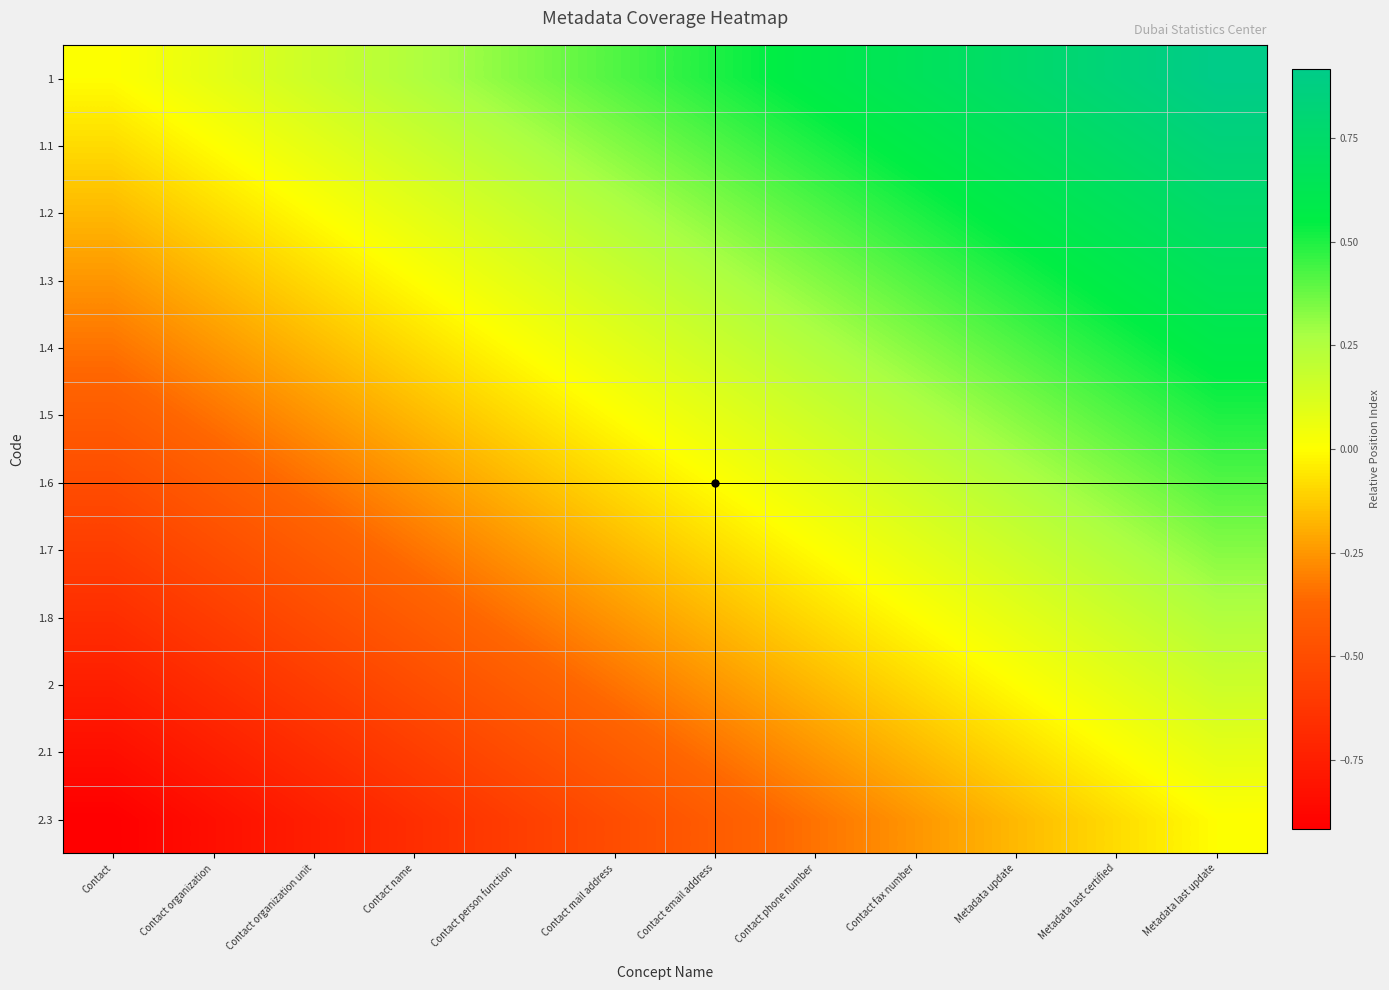

Reading left to right, what are all the values shown in this chart?

1: Contact=0.0	Contact organization=0.1	Contact organization unit=0.2	Contact name=0.2	Contact person function=0.3	Contact mail address=0.4	Contact email address=0.5	Contact phone number=0.6	Contact fax number=0.7	Metadata update=0.8	Metadata last certified=0.8	Metadata last update=0.9
1.1: Contact=-0.1	Contact organization=0.0	Contact organization unit=0.1	Contact name=0.2	Contact person function=0.2	Contact mail address=0.3	Contact email address=0.4	Contact phone number=0.5	Contact fax number=0.6	Metadata update=0.7	Metadata last certified=0.8	Metadata last update=0.8
1.2: Contact=-0.2	Contact organization=-0.1	Contact organization unit=0.0	Contact name=0.1	Contact person function=0.2	Contact mail address=0.2	Contact email address=0.3	Contact phone number=0.4	Contact fax number=0.5	Metadata update=0.6	Metadata last certified=0.7	Metadata last update=0.8
1.3: Contact=-0.2	Contact organization=-0.2	Contact organization unit=-0.1	Contact name=0.0	Contact person function=0.1	Contact mail address=0.2	Contact email address=0.2	Contact phone number=0.3	Contact fax number=0.4	Metadata update=0.5	Metadata last certified=0.6	Metadata last update=0.7
1.4: Contact=-0.3	Contact organization=-0.2	Contact organization unit=-0.2	Contact name=-0.1	Contact person function=0.0	Contact mail address=0.1	Contact email address=0.2	Contact phone number=0.3	Contact fax number=0.3	Metadata update=0.4	Metadata last certified=0.5	Metadata last update=0.6
1.5: Contact=-0.4	Contact organization=-0.3	Contact organization unit=-0.2	Contact name=-0.2	Contact person function=-0.1	Contact mail address=0.0	Contact email address=0.1	Contact phone number=0.2	Contact fax number=0.2	Metadata update=0.3	Metadata last certified=0.4	Metadata last update=0.5
1.6: Contact=-0.5	Contact organization=-0.4	Contact organization unit=-0.3	Contact name=-0.2	Contact person function=-0.2	Contact mail address=-0.1	Contact email address=0.0	Contact phone number=0.1	Contact fax number=0.2	Metadata update=0.2	Metadata last certified=0.3	Metadata last update=0.4
1.7: Contact=-0.6	Contact organization=-0.5	Contact organization unit=-0.4	Contact name=-0.3	Contact person function=-0.3	Contact mail address=-0.2	Contact email address=-0.1	Contact phone number=0.0	Contact fax number=0.1	Metadata update=0.2	Metadata last certified=0.2	Metadata last update=0.3
1.8: Contact=-0.7	Contact organization=-0.6	Contact organization unit=-0.5	Contact name=-0.4	Contact person function=-0.3	Contact mail address=-0.2	Contact email address=-0.2	Contact phone number=-0.1	Contact fax number=0.0	Metadata update=0.1	Metadata last certified=0.2	Metadata last update=0.2
2: Contact=-0.8	Contact organization=-0.7	Contact organization unit=-0.6	Contact name=-0.5	Contact person function=-0.4	Contact mail address=-0.3	Contact email address=-0.2	Contact phone number=-0.2	Contact fax number=-0.1	Metadata update=0.0	Metadata last certified=0.1	Metadata last update=0.2
2.1: Contact=-0.8	Contact organization=-0.8	Contact organization unit=-0.7	Contact name=-0.6	Contact person function=-0.5	Contact mail address=-0.4	Contact email address=-0.3	Contact phone number=-0.2	Contact fax number=-0.2	Metadata update=-0.1	Metadata last certified=0.0	Metadata last update=0.1
2.3: Contact=-0.9	Contact organization=-0.8	Contact organization unit=-0.8	Contact name=-0.7	Contact person function=-0.6	Contact mail address=-0.5	Contact email address=-0.4	Contact phone number=-0.3	Contact fax number=-0.2	Metadata update=-0.2	Metadata last certified=-0.1	Metadata last update=0.0